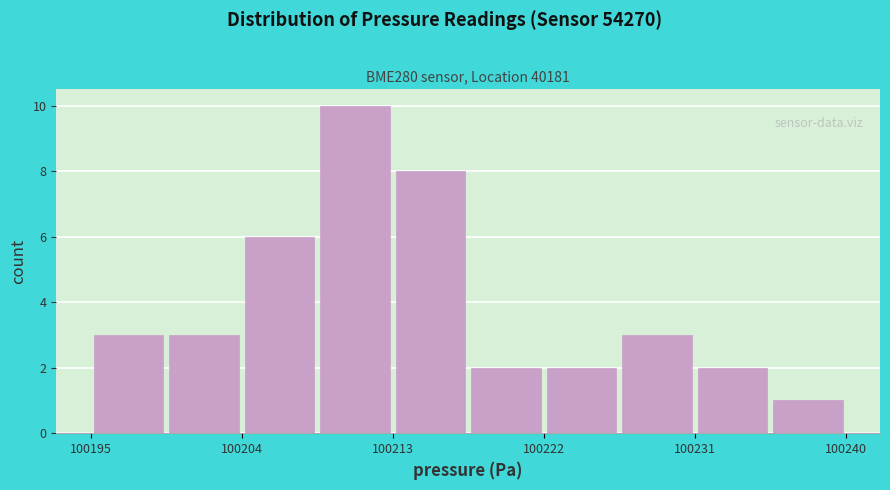

Reading left to right, list every bar in this chart as the range it spans on the x-axis followed by its height. Neither the bar edges nor the heights are printed on the chart, so give them approximately, as read against the axes.

100195 to 100200: 3
100200 to 100204: 3
100204 to 100209: 6
100209 to 100213: 10
100213 to 100218: 8
100218 to 100222: 2
100222 to 100227: 2
100227 to 100231: 3
100231 to 100236: 2
100236 to 100240: 1